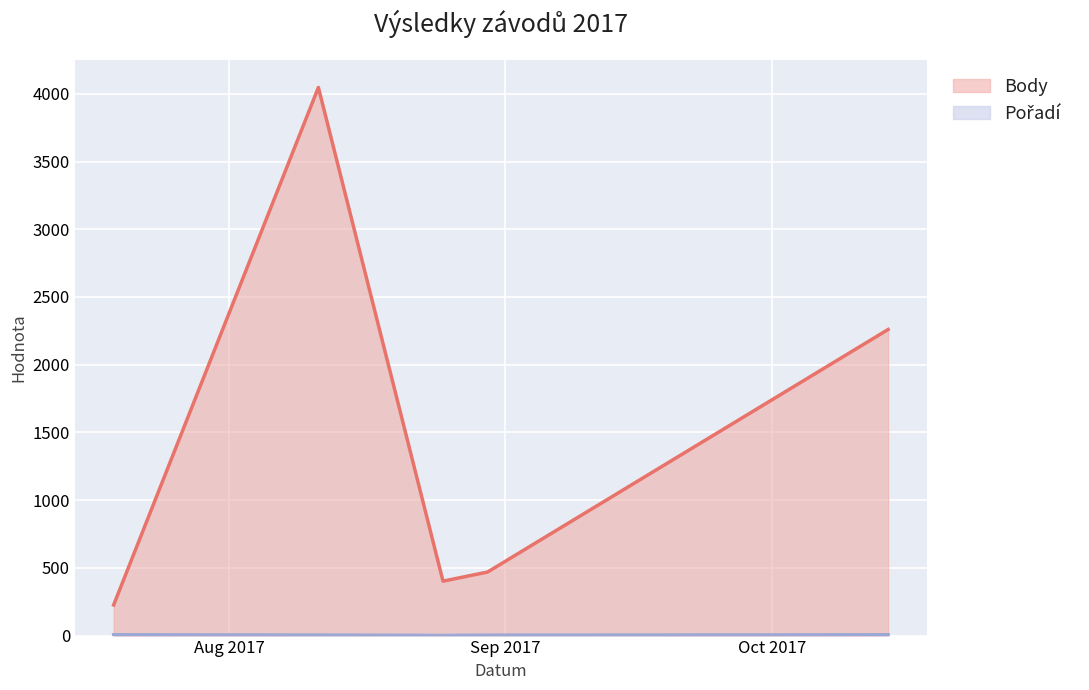

How many Pořadí values are between 3 and 6?

4